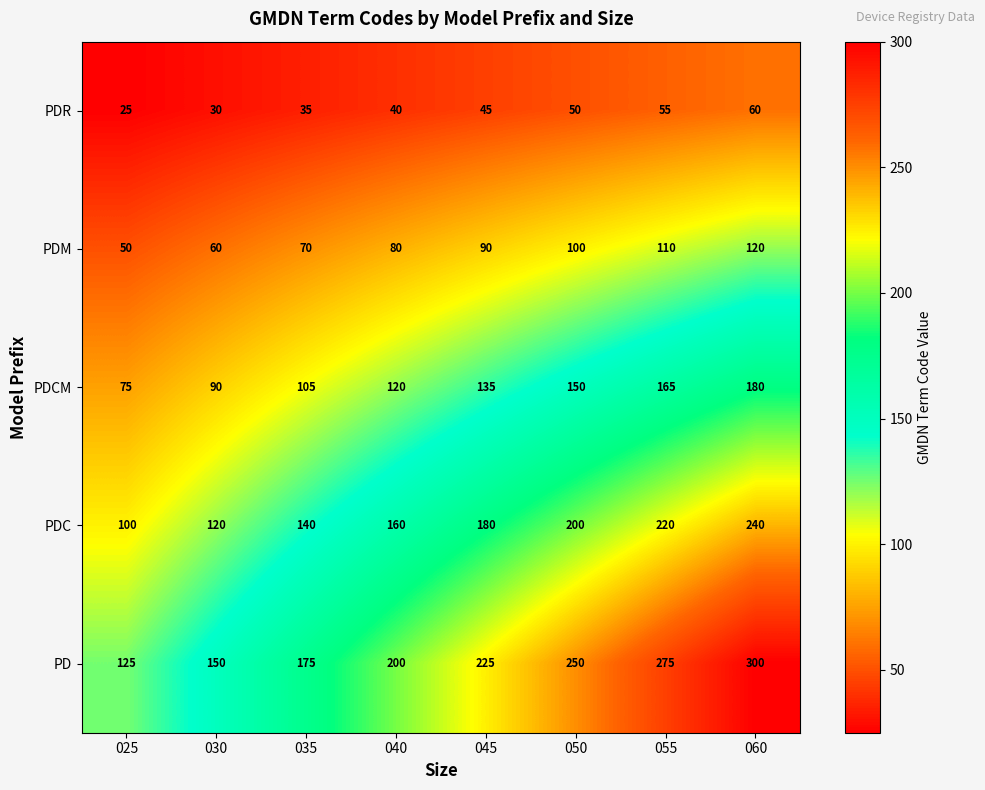

Which series has the widest spread of values?

PD